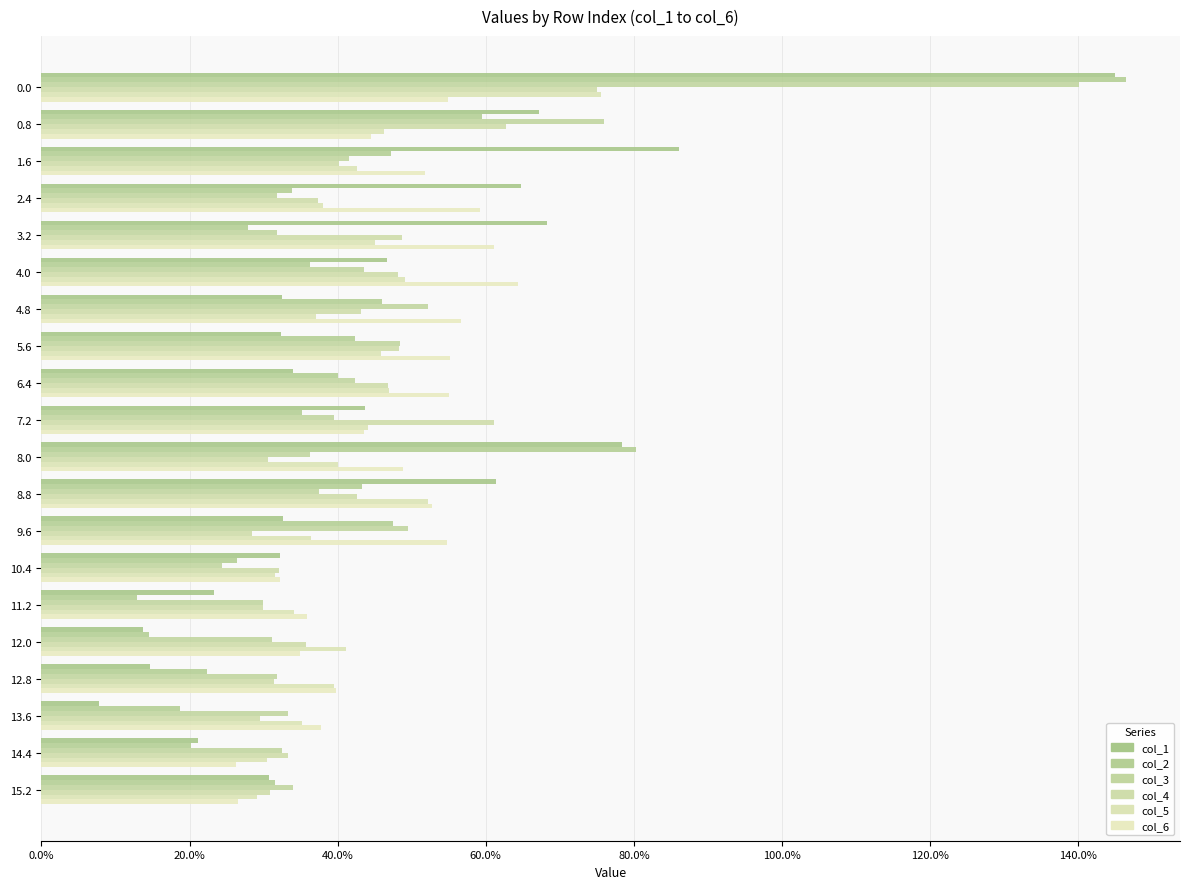

What is the difference between the maximum and minimum values in the col_6 series?

0.4